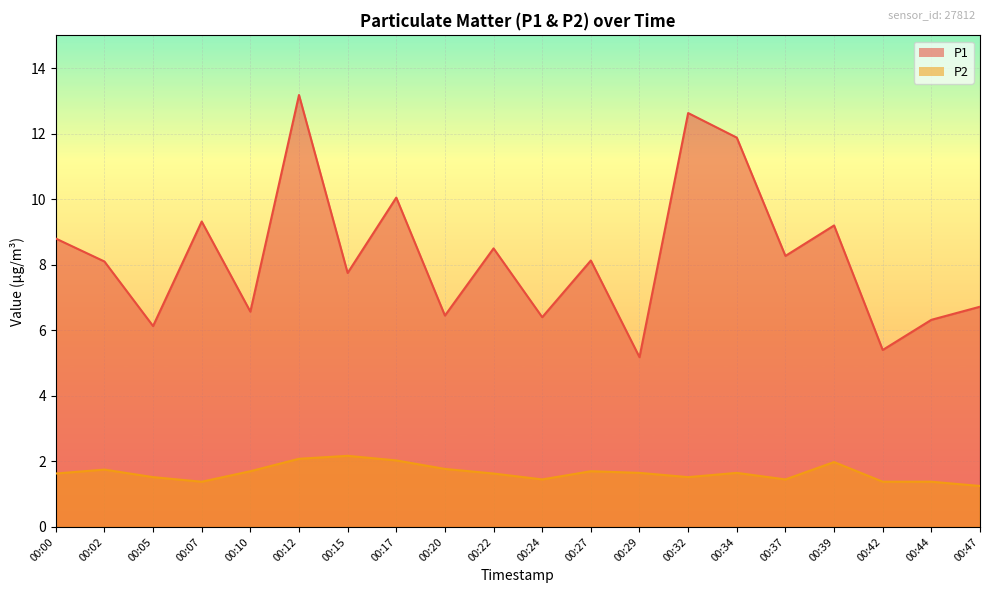

What is the smallest value displayed?

1.2